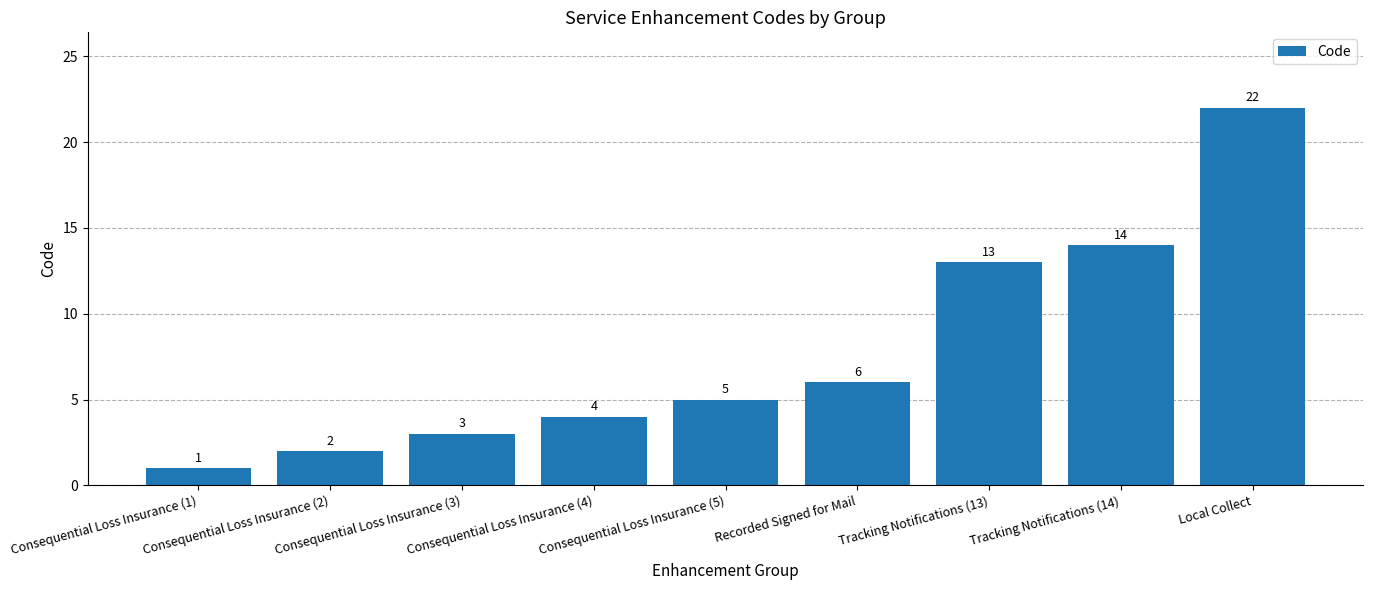

Count the number of categories in the chart.

9